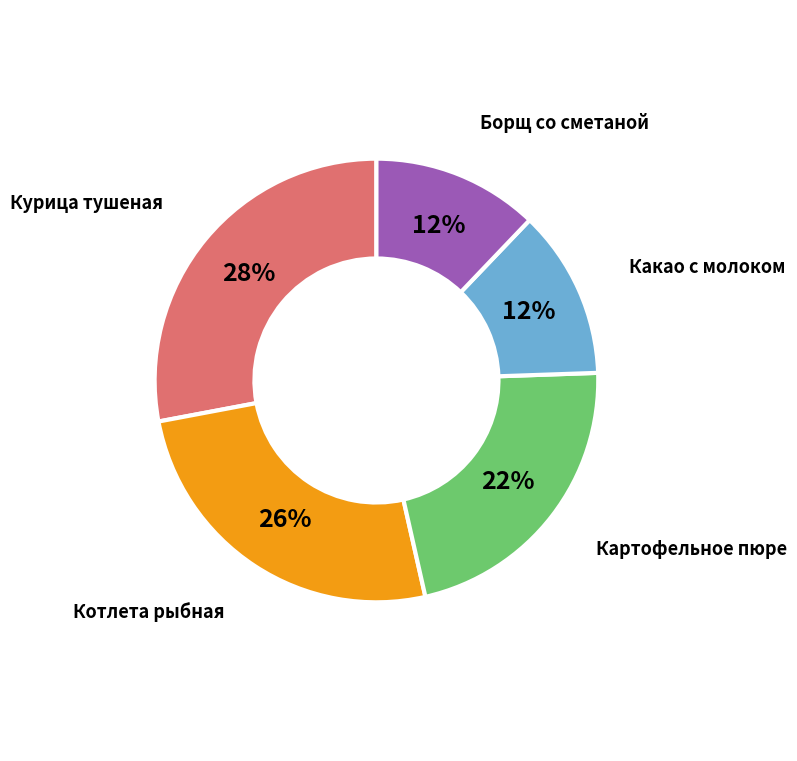

Between Какао с молоком and Курица тушеная, which is larger?

Курица тушеная